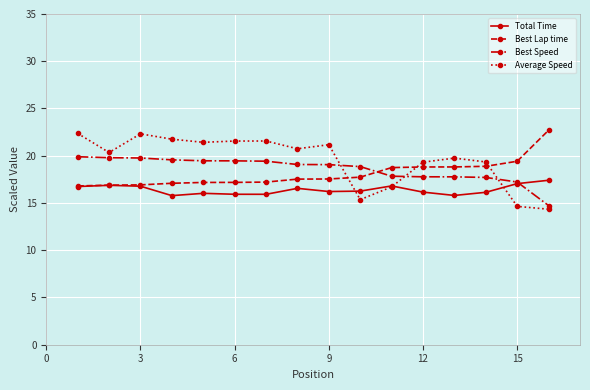

How many intersections are there between Average Speed and Best Lap time?

3